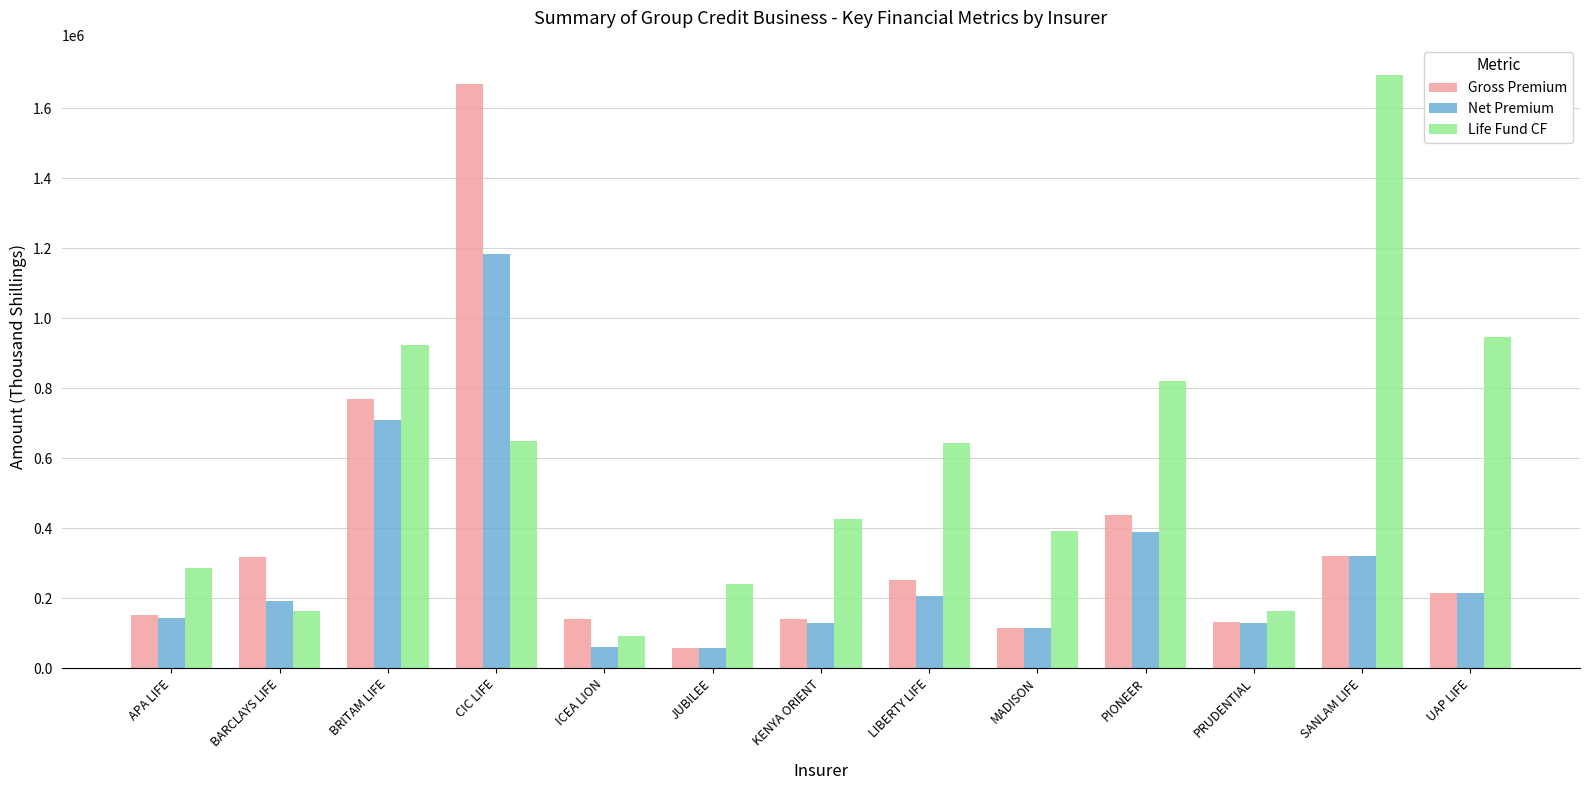

What position from the right is JUBILEE?

8